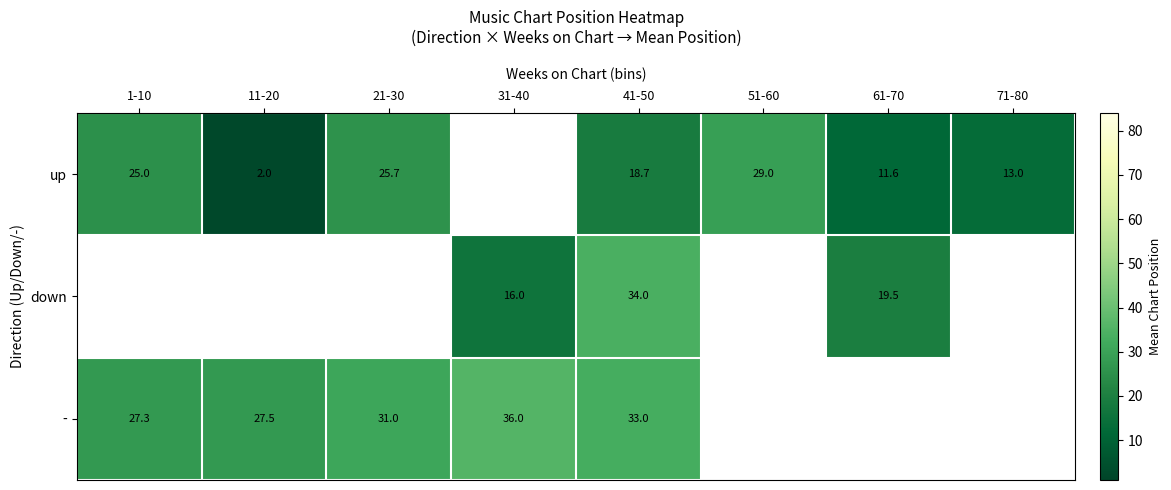

Is the value of - at 11-20 greater than the value of up at 11-20?

Yes